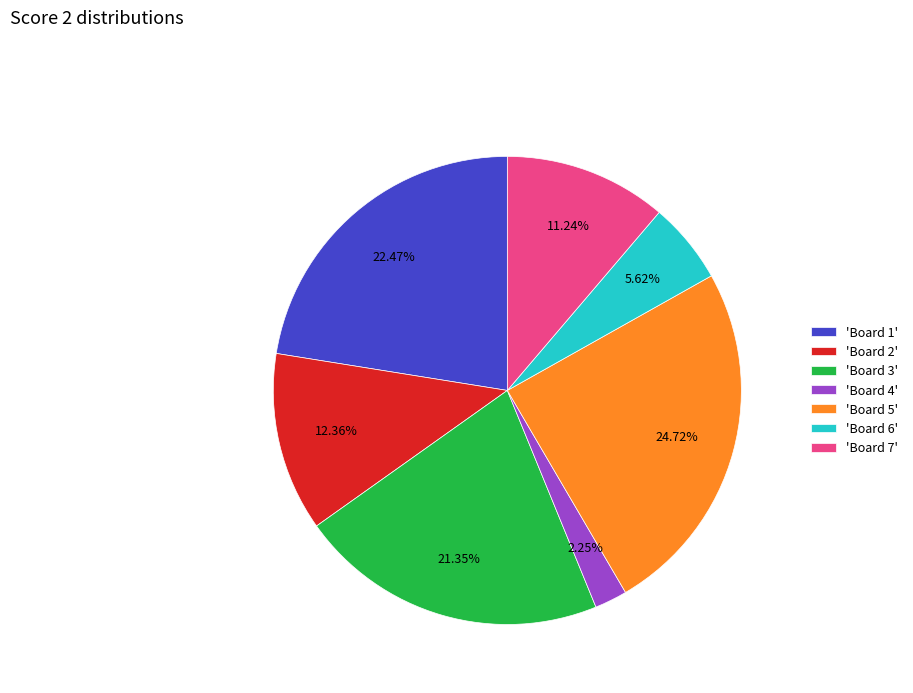

Is the sum of 'Board 6' and 'Board 5' greater than half?

No